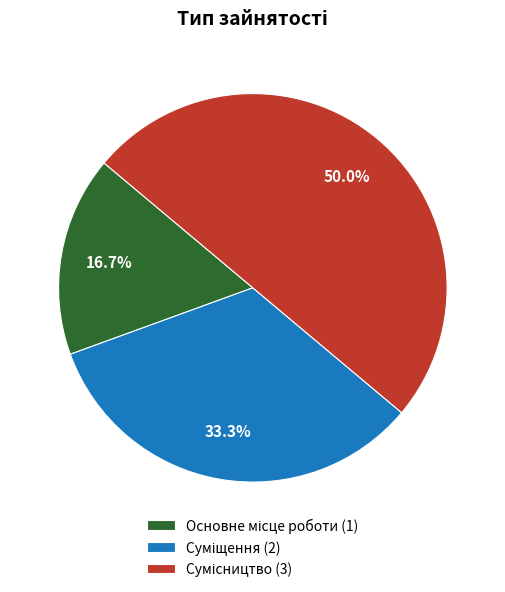

Rank the categories by value from lowest to highest.

Основне місце роботи, Суміщення, Сумісництво